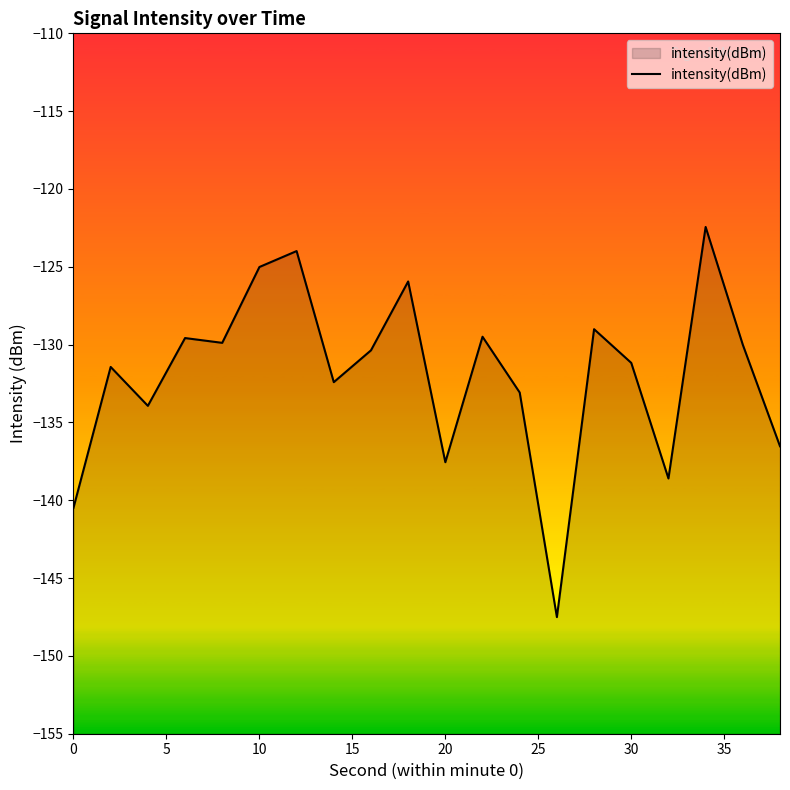

How many interior local peaks (higher than both neighbors) does the data have?

7